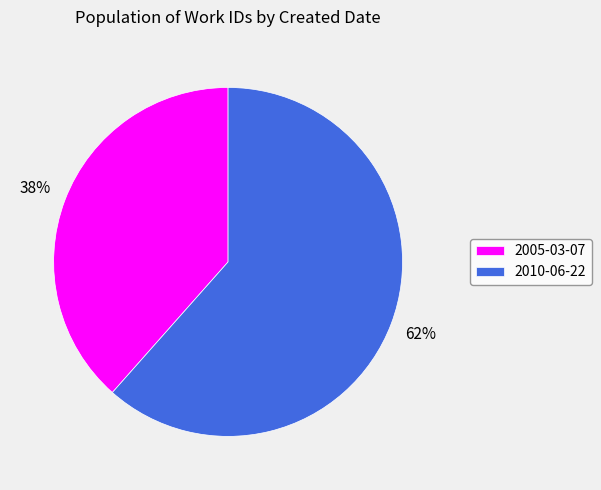

The 2005-03-07 slice represents 38% of the pie. True or false?

True